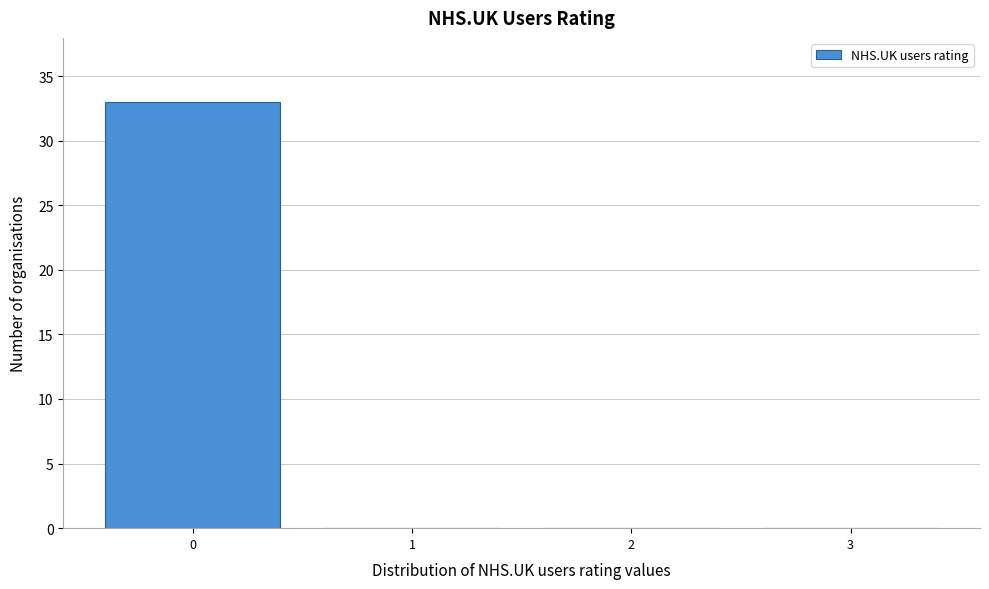

Over which range of the x-axis is the bar tallest?

-0.5 to 0.5